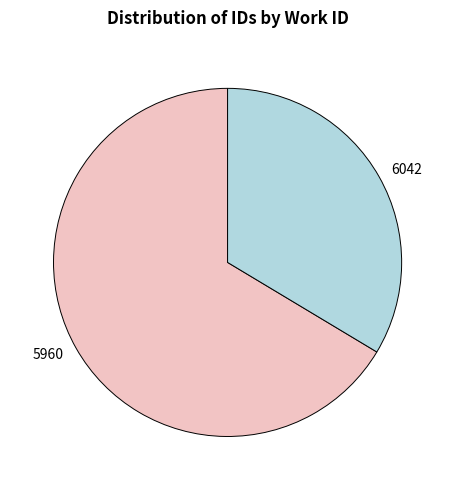

What is the majority slice?

5960